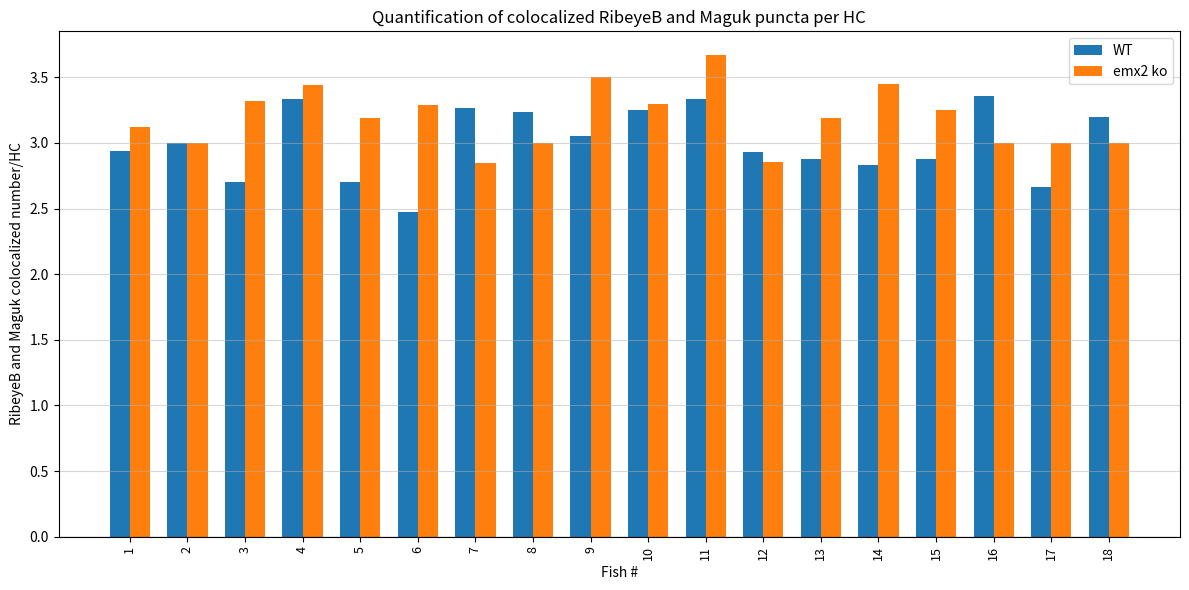

Which category has the lowest value in the WT series?

6